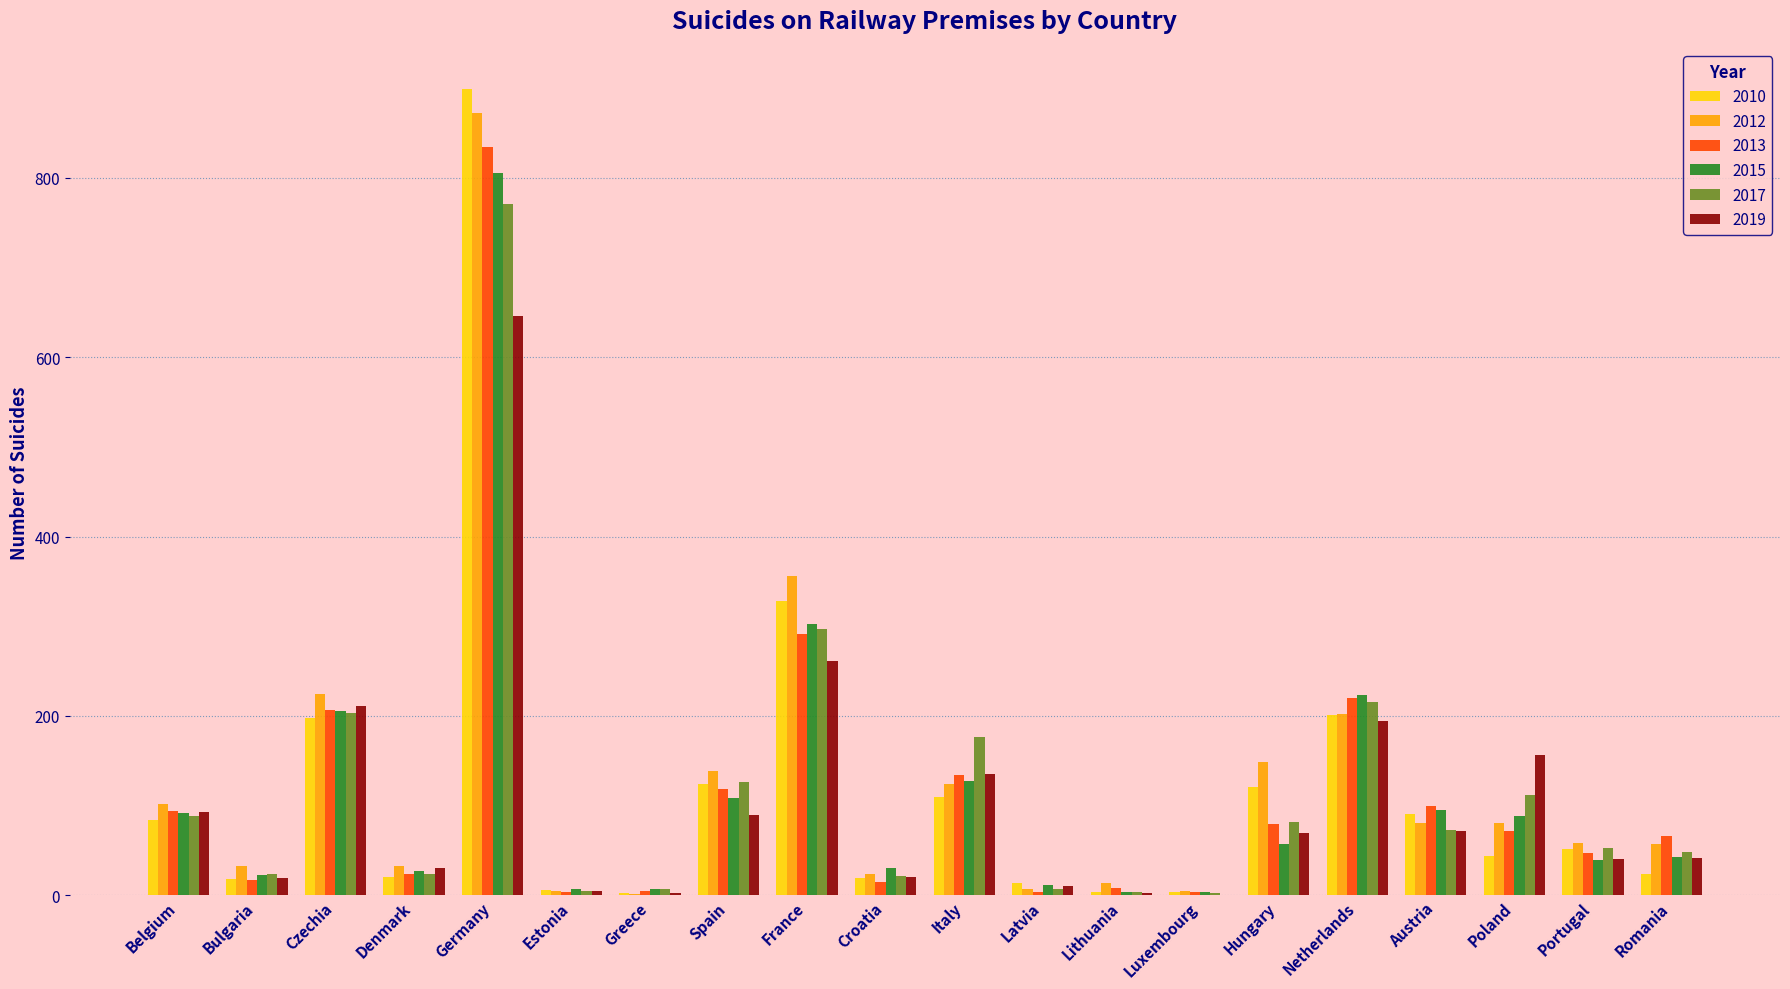

The 2015 series shows 39 at Portugal. True or false?

True